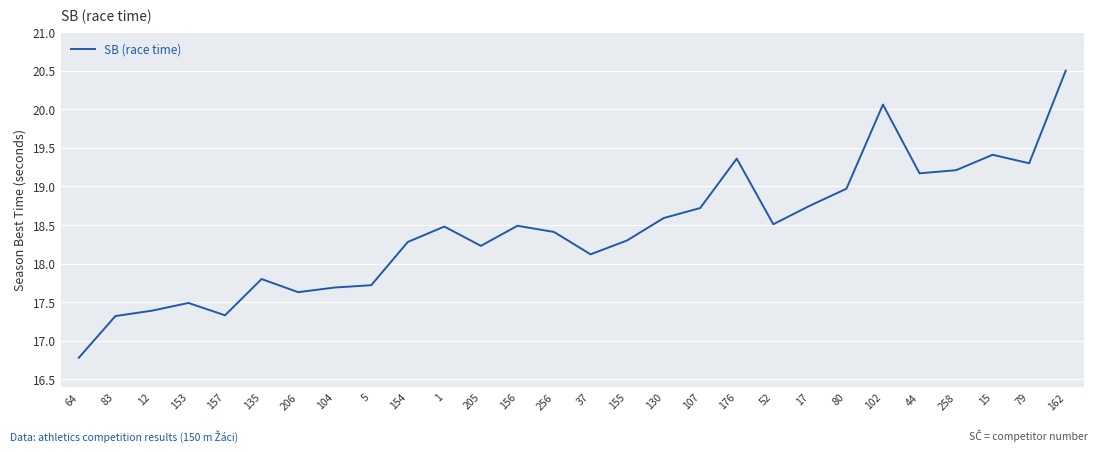

At which label does the data first exceed 18?

154